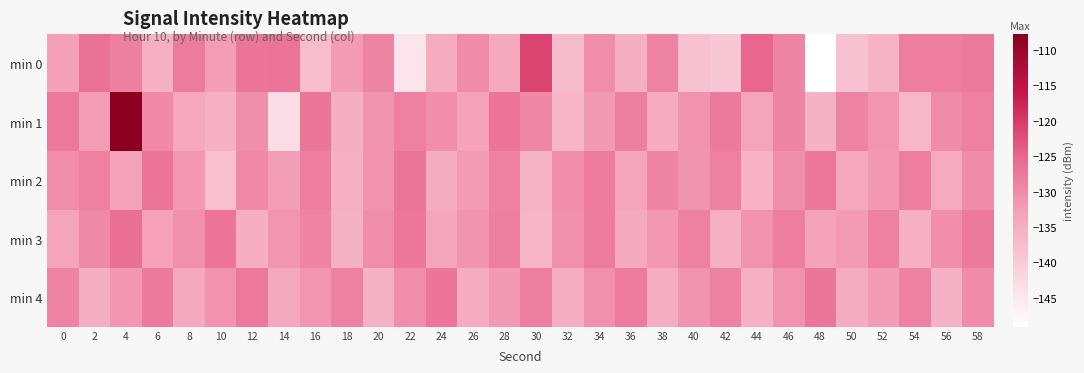

Reading left to right, extract all data points from this chart.

min 0: 0=-132.6	2=-126.7	4=-128.4	6=-135.4	8=-127.9	10=-132.1	12=-127.0	14=-126.8	16=-137.5	18=-131.9	20=-128.9	22=-144.3	24=-134.5	26=-129.9	28=-134.1	30=-121.1	32=-137.3	34=-130.1	36=-135.1	38=-128.9	40=-138.4	42=-139.1	44=-125.1	46=-129.2	48=-149.1	50=-138.3	52=-136.0	54=-128.2	56=-128.1	58=-127.6
min 1: 0=-127.5	2=-132.2	4=-107.7	6=-129.8	8=-133.8	10=-135.4	12=-130.5	14=-143.2	16=-127.1	18=-135.1	20=-131.0	22=-128.5	24=-130.2	26=-133.1	28=-126.8	30=-129.4	32=-136.2	34=-131.7	36=-128.3	38=-134.5	40=-130.8	42=-127.6	44=-133.4	46=-129.1	48=-135.7	50=-128.9	52=-131.3	54=-136.6	56=-130.0	58=-128.7
min 2: 0=-130.1	2=-128.4	4=-133.2	6=-126.9	8=-131.5	10=-137.8	12=-129.6	14=-132.4	16=-128.1	18=-135.3	20=-130.7	22=-127.2	24=-134.6	26=-131.9	28=-128.5	30=-136.1	32=-130.3	34=-127.8	36=-133.5	38=-129.2	40=-131.1	42=-128.6	44=-135.9	46=-130.4	48=-127.3	50=-133.8	52=-131.6	54=-128.2	56=-134.3	58=-129.9
min 3: 0=-133.4	2=-129.7	4=-126.3	6=-132.8	8=-130.5	10=-127.1	12=-134.9	14=-131.2	16=-128.8	18=-135.6	20=-130.1	22=-127.4	24=-133.7	26=-131.0	28=-128.3	30=-136.4	32=-130.6	34=-127.9	36=-134.1	38=-131.5	40=-128.7	42=-135.2	44=-130.9	46=-128.1	48=-133.2	50=-131.8	52=-128.4	54=-135.5	56=-130.2	58=-127.6
min 4: 0=-128.9	2=-135.1	4=-131.4	6=-127.7	8=-134.2	10=-130.8	12=-127.5	14=-133.9	16=-131.2	18=-128.6	20=-135.8	22=-130.3	24=-127.0	26=-134.4	28=-131.7	30=-128.2	32=-135.0	34=-130.5	36=-127.9	38=-134.7	40=-131.0	42=-128.4	44=-135.3	46=-130.8	48=-127.2	50=-134.5	52=-132.1	54=-128.7	56=-135.7	58=-130.0